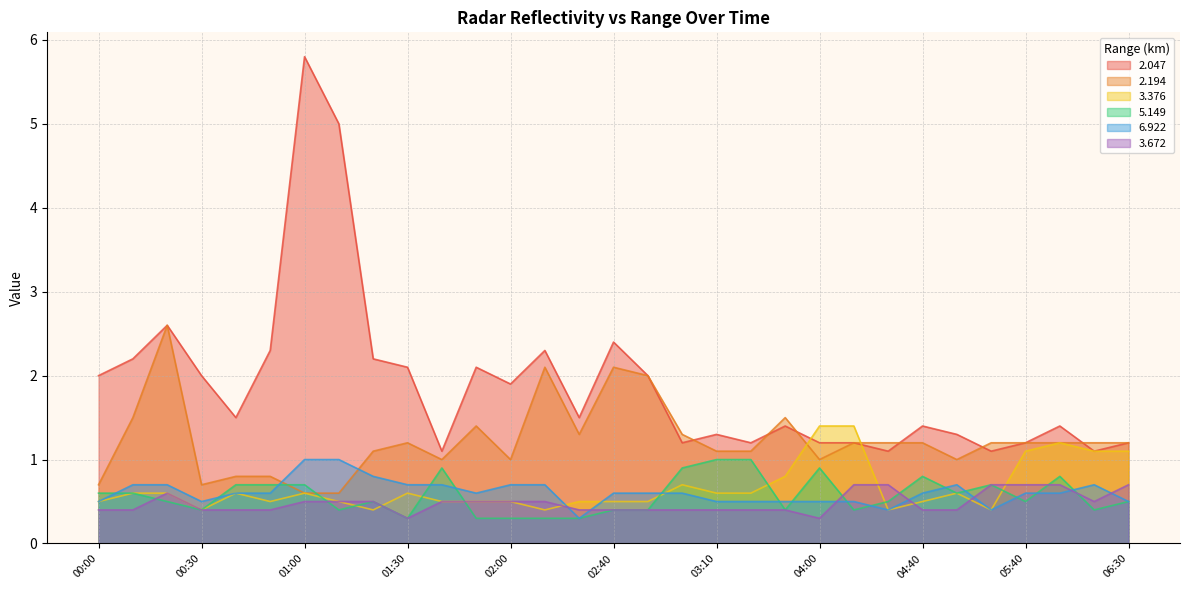

What is the label of the 20th point from the right?

01:50